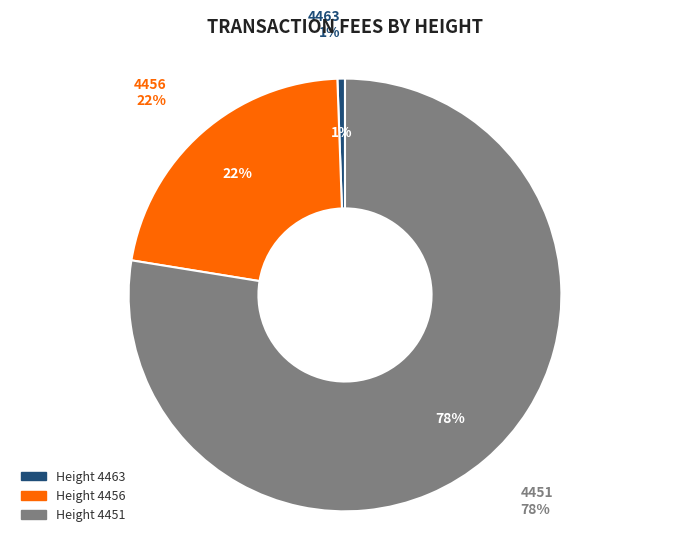

How many segments does this pie chart have?

3